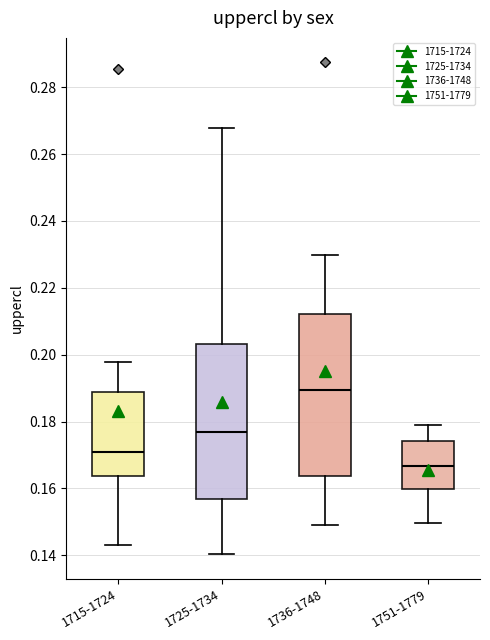

Which box's median line is the highest?

1736-1748